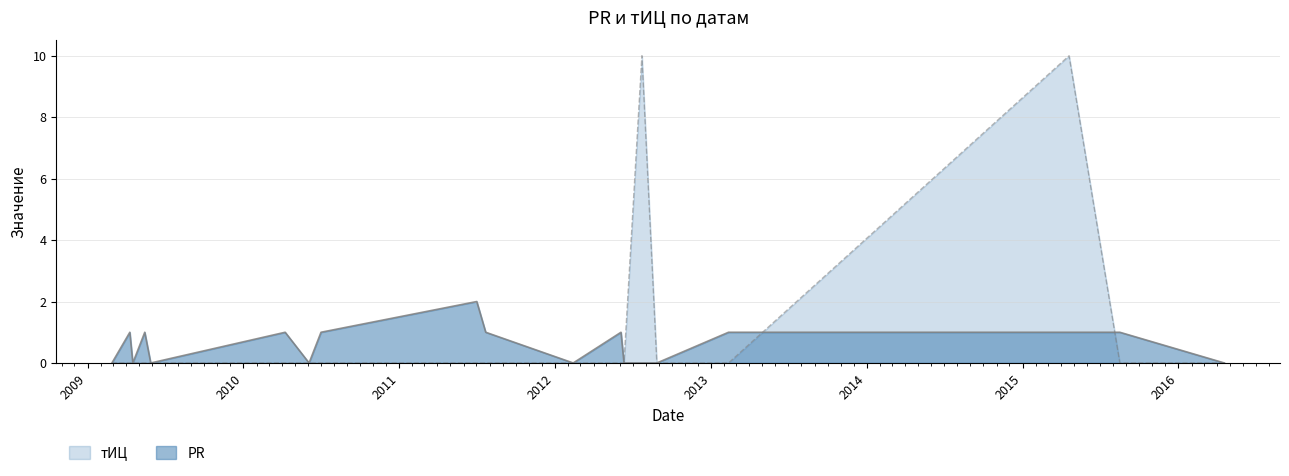

Which category has the highest value across all series?

2012-07-23